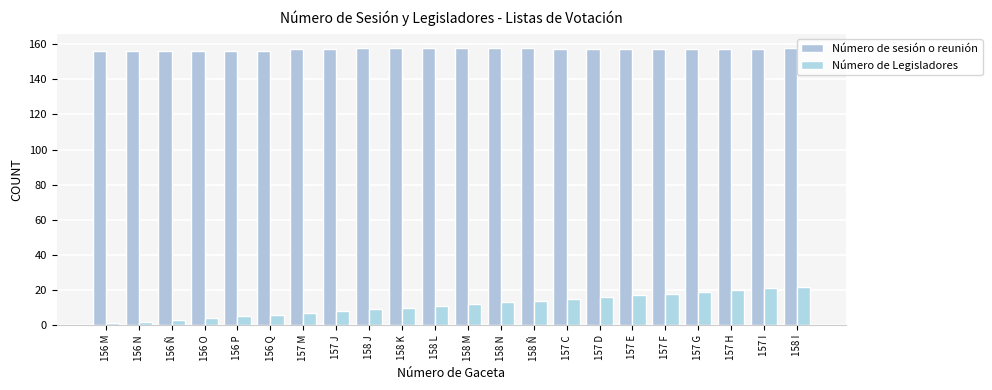

How many categories are shown in the chart?

22